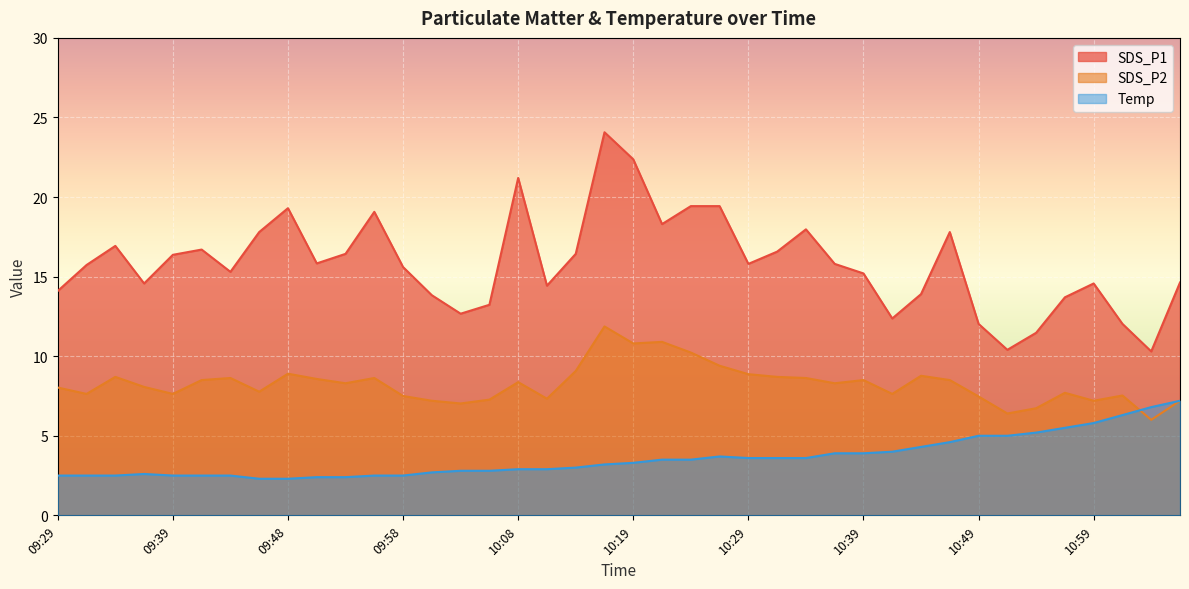

What position from the left is 10:39?

29